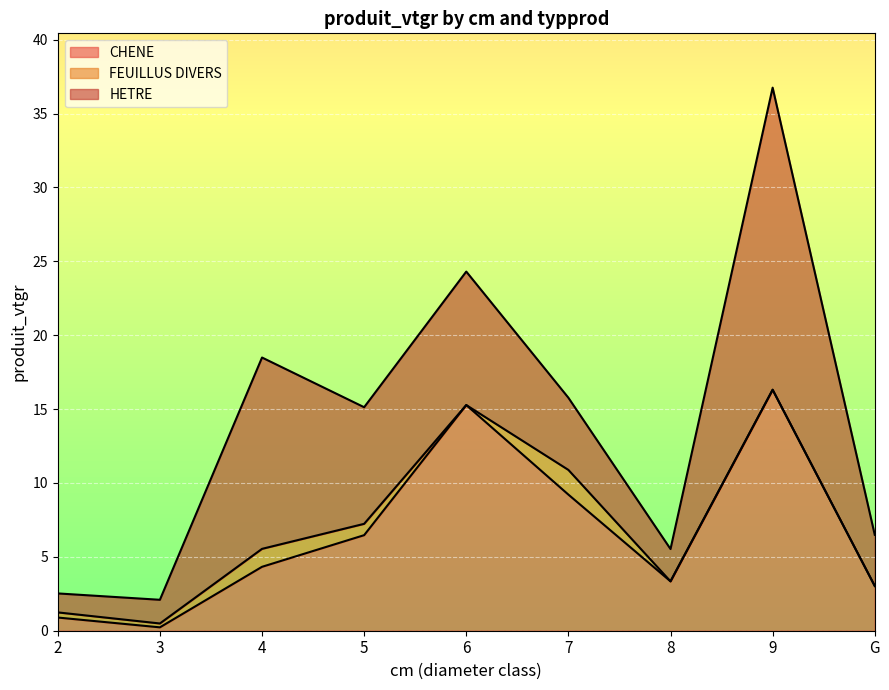

What is the maximum value shown in the chart?

20.4